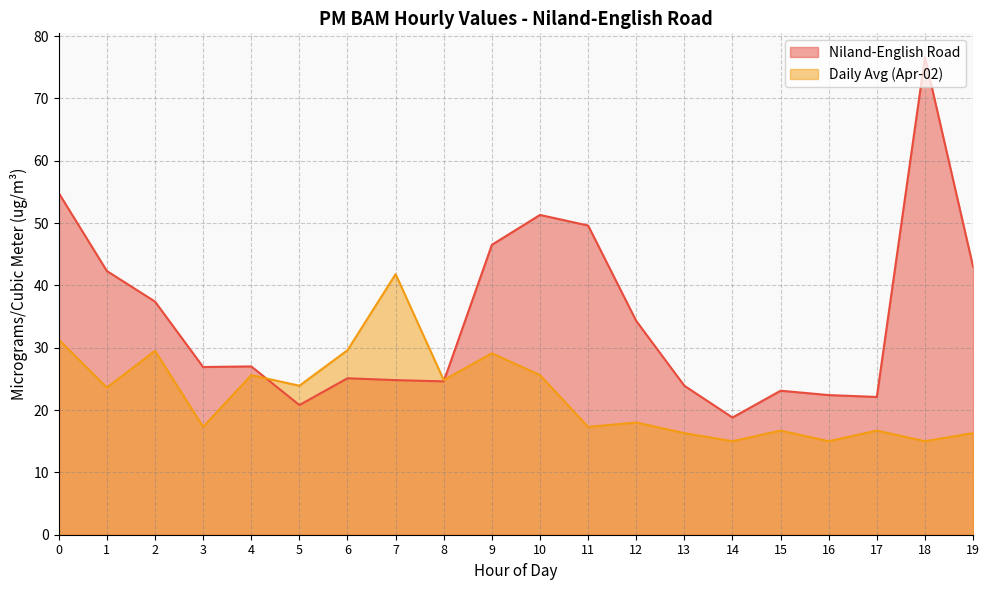

At 5, list the series in order from smallest to largest.

Niland-English Road, Daily Avg (Apr-02)